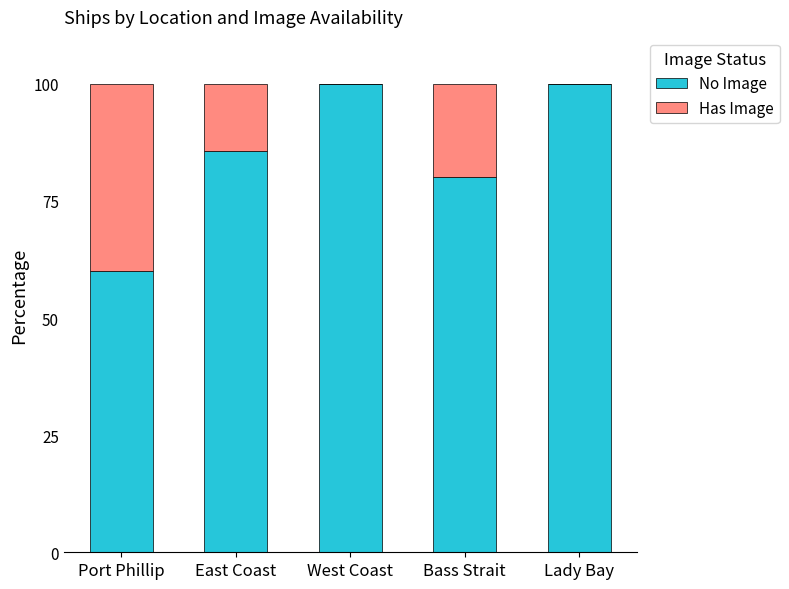

Does the chart contain stacked bars?

Yes